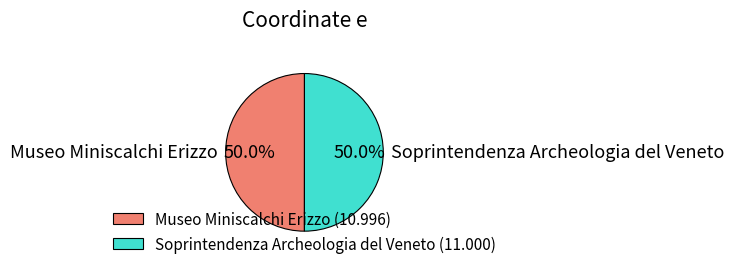

To the nearest percent, what portion does Soprintendenza Archeologia del Veneto represent?

50%